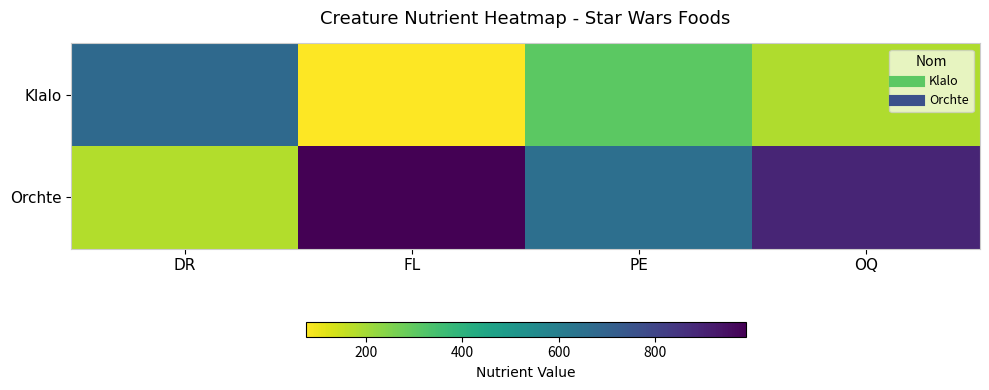

Which series has the widest spread of values?

Orchte